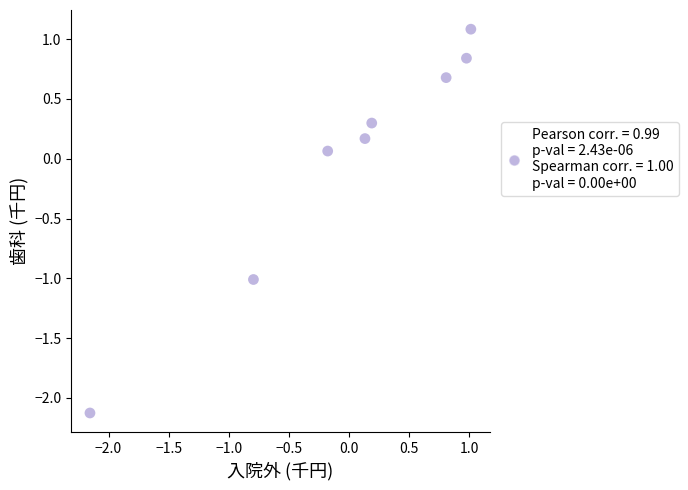

What is the range of X values (max minus min)?

3.2